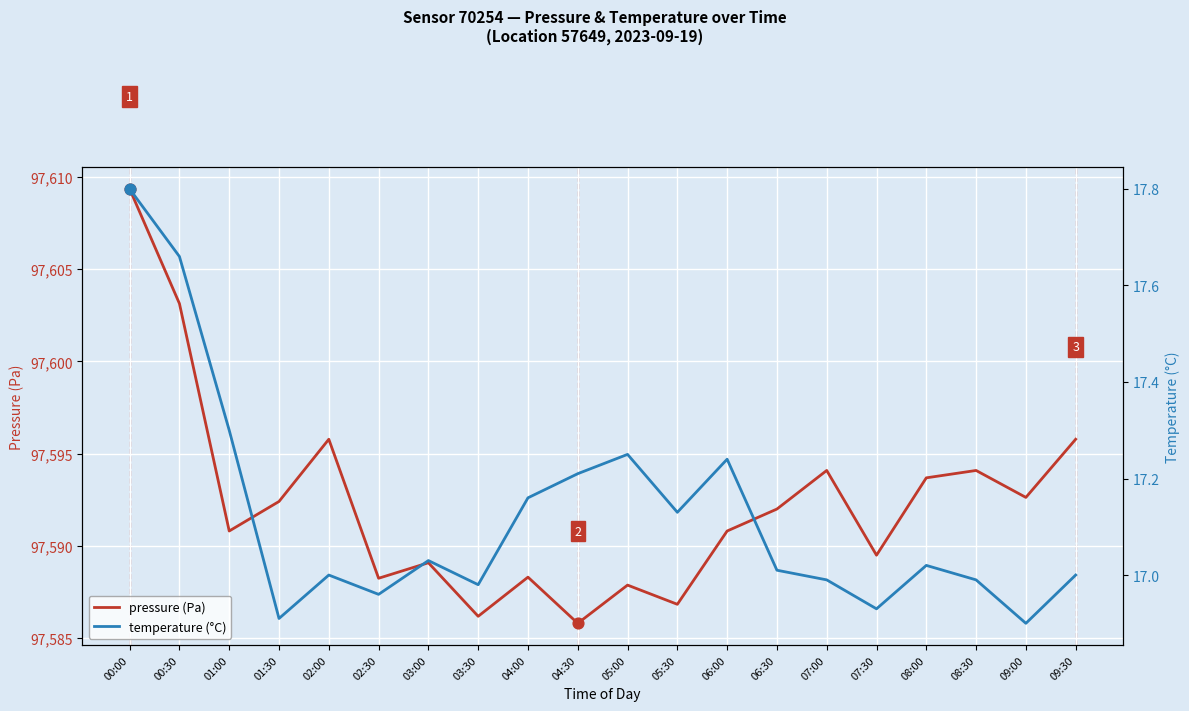

Which series reaches the minimum Y coordinate?

temperature (°C)